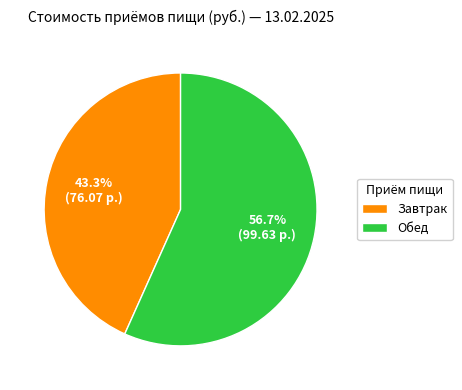

Does any single category account for the majority?

Yes